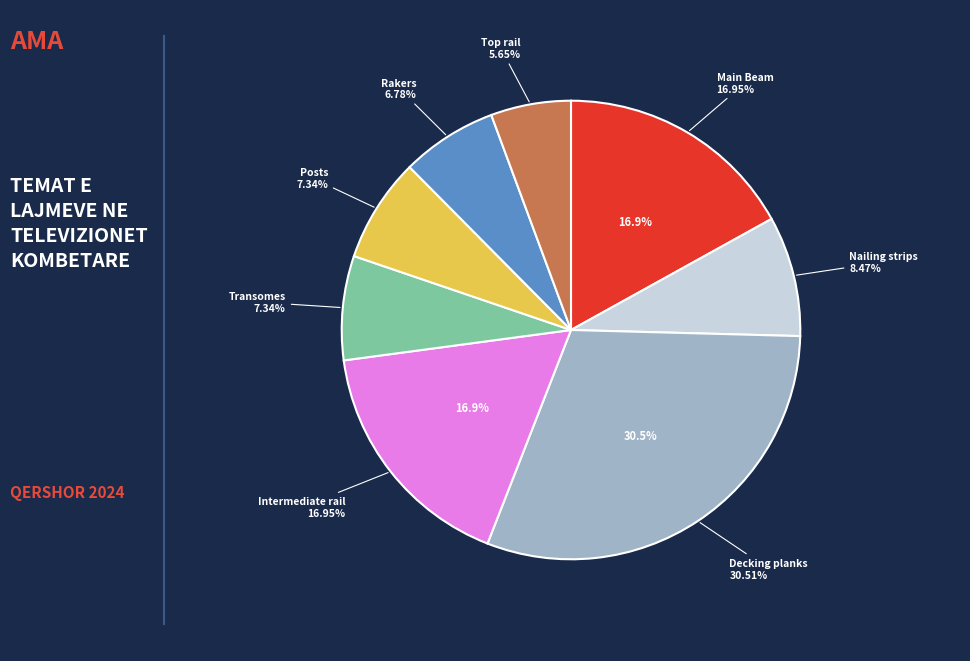

What is the total percentage of Main Beam and Rakers?

23.7%